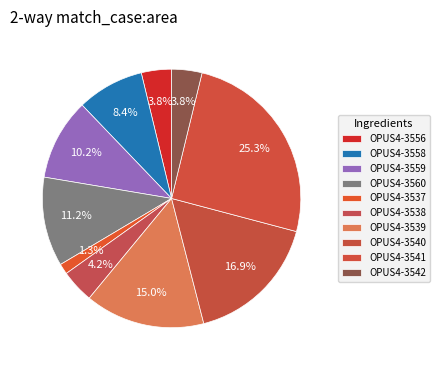

How many slices are in this pie chart?

10